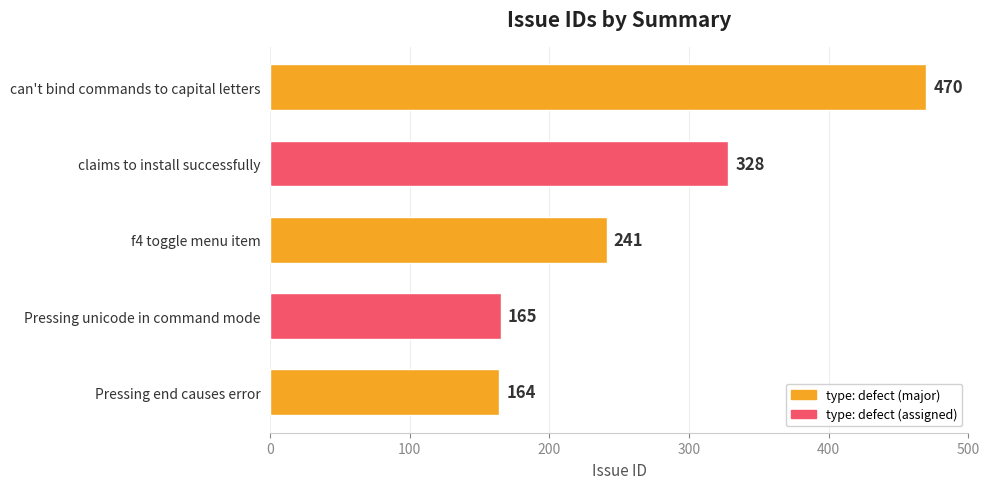

Rank the categories by value from highest to lowest.

can't bind commands to capital letters, claims to install successfully, f4 toggle menu item, Pressing unicode in command mode, Pressing end causes error